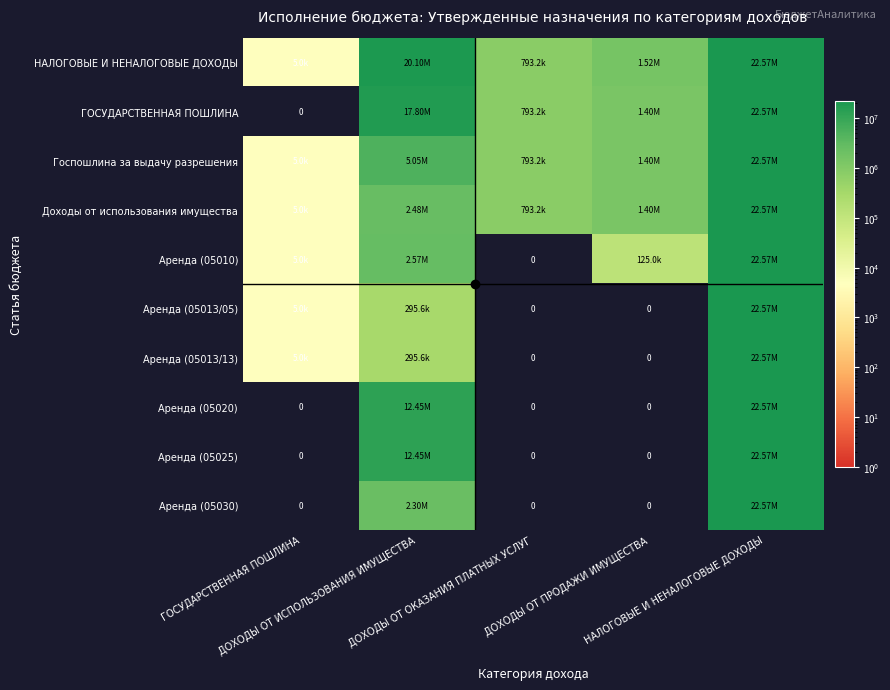

What is the lowest value of the Госпошлина за выдачу разрешения series?

5000.0